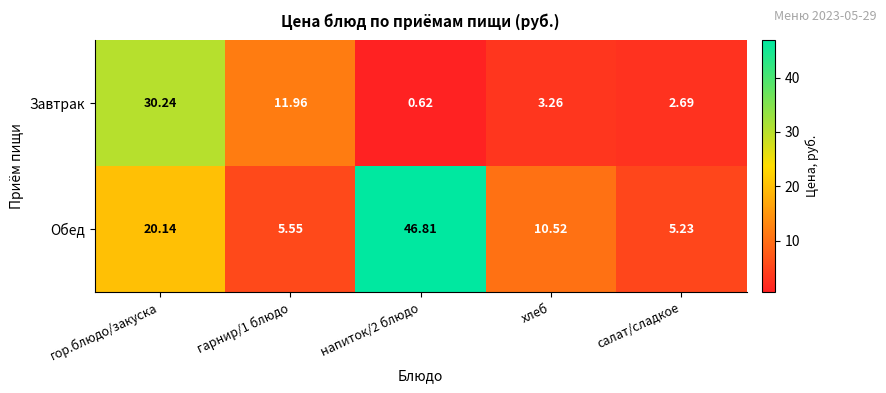

Rank the series by their maximum value, from highest to lowest.

Обед, Завтрак